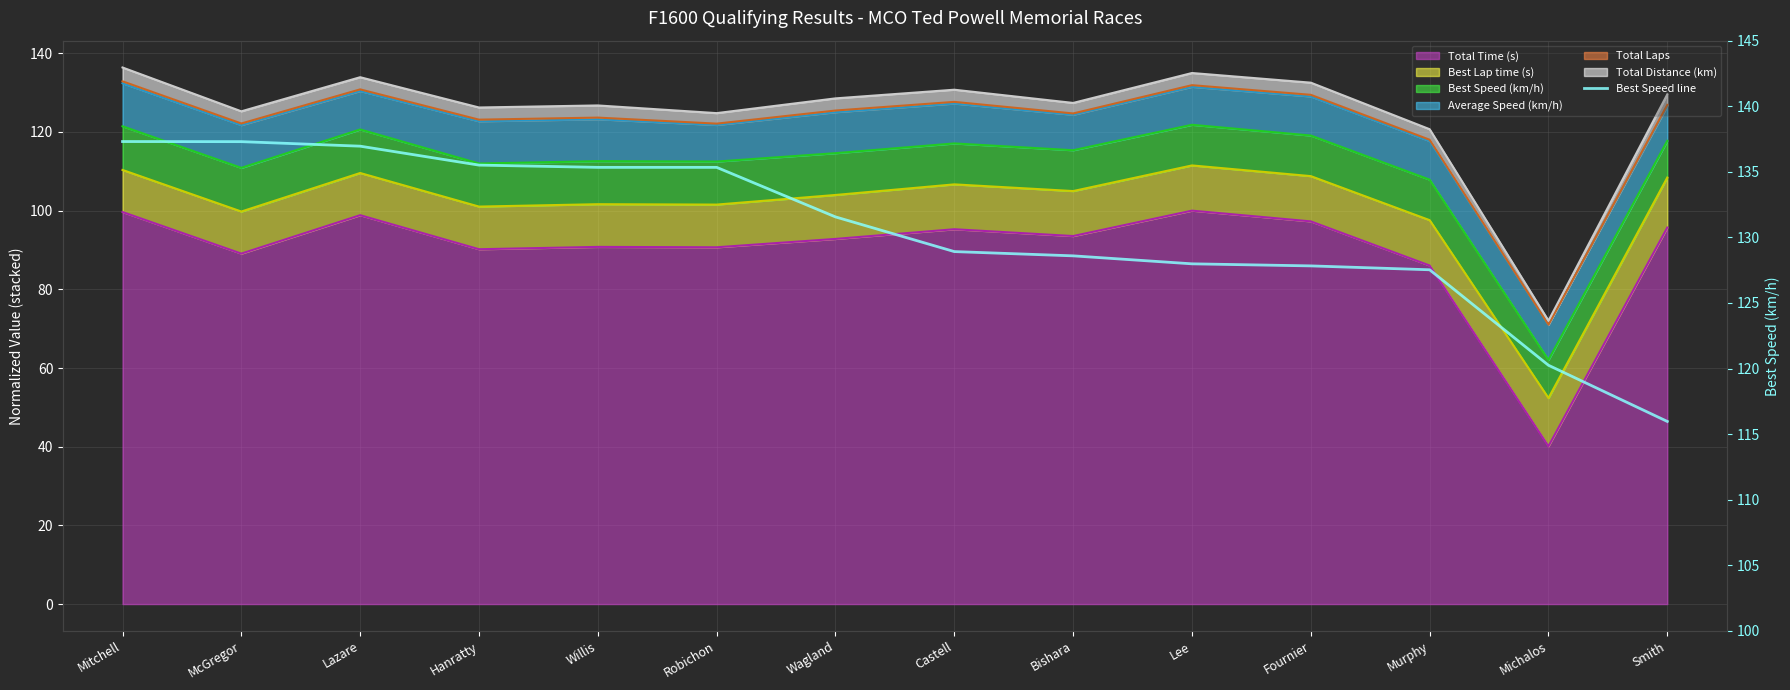

What is the difference between the maximum and second lowest values?

17.1